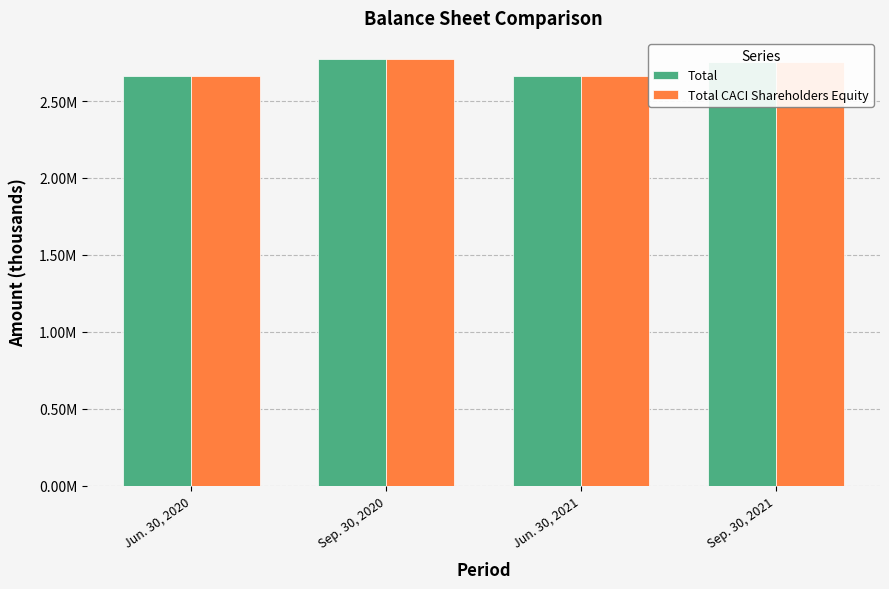

What is the minimum value for Total?

2661310